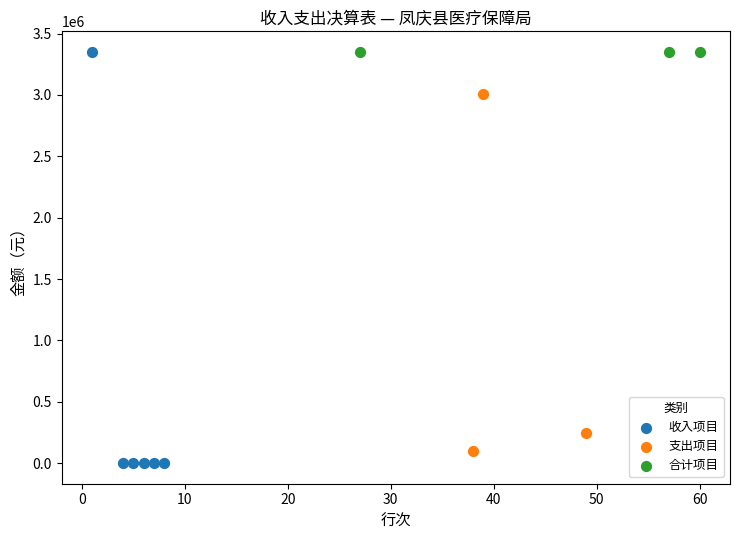

What are all the series names shown in the legend?

收入项目, 支出项目, 合计项目